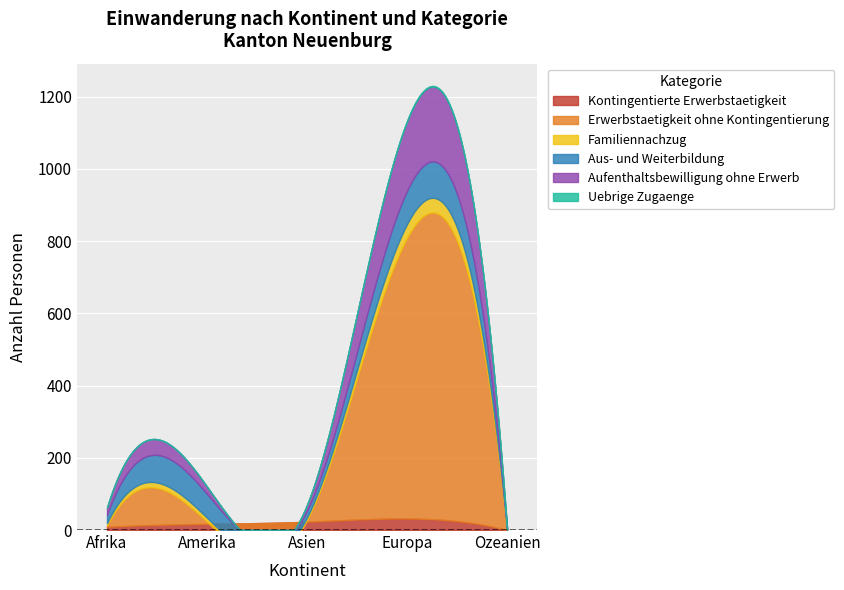

How many interior local valleys does the Aufenthaltsbewilligung ohne Erwerb series have?

1